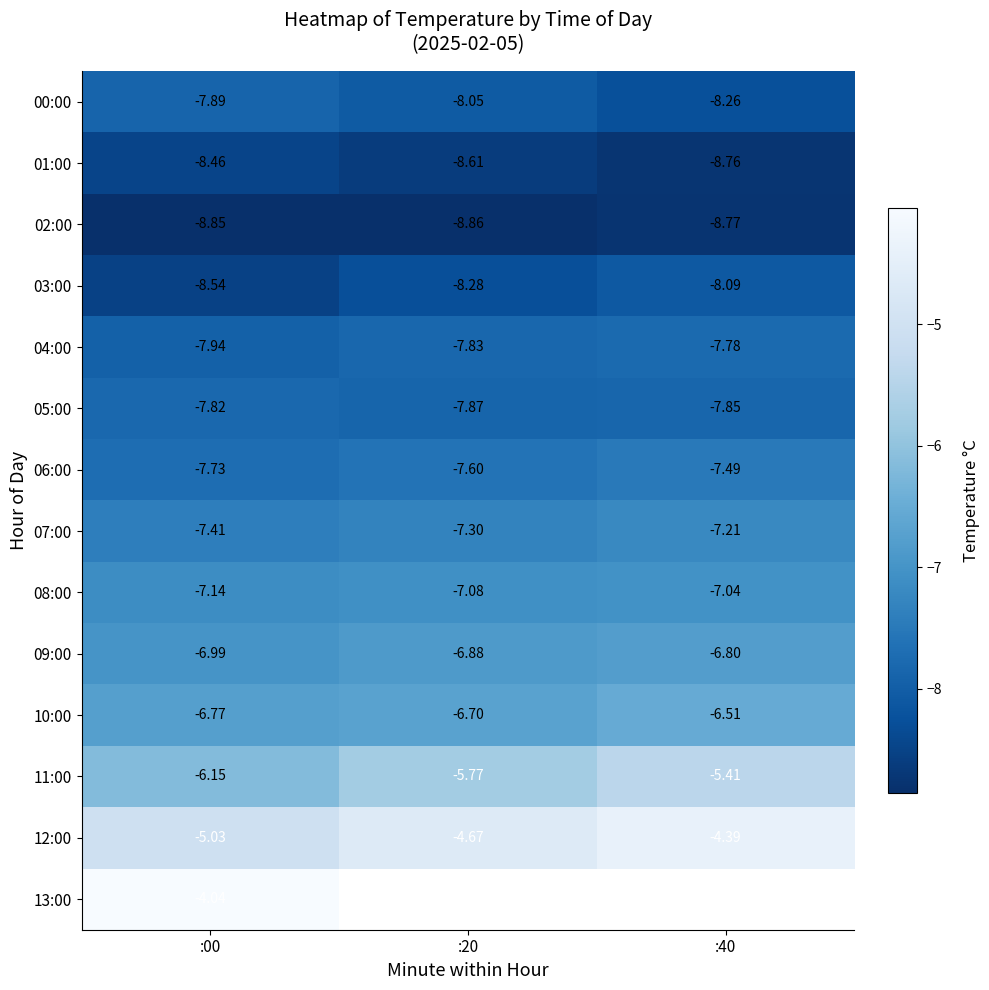

Between :40 and :00, which is larger?

:00